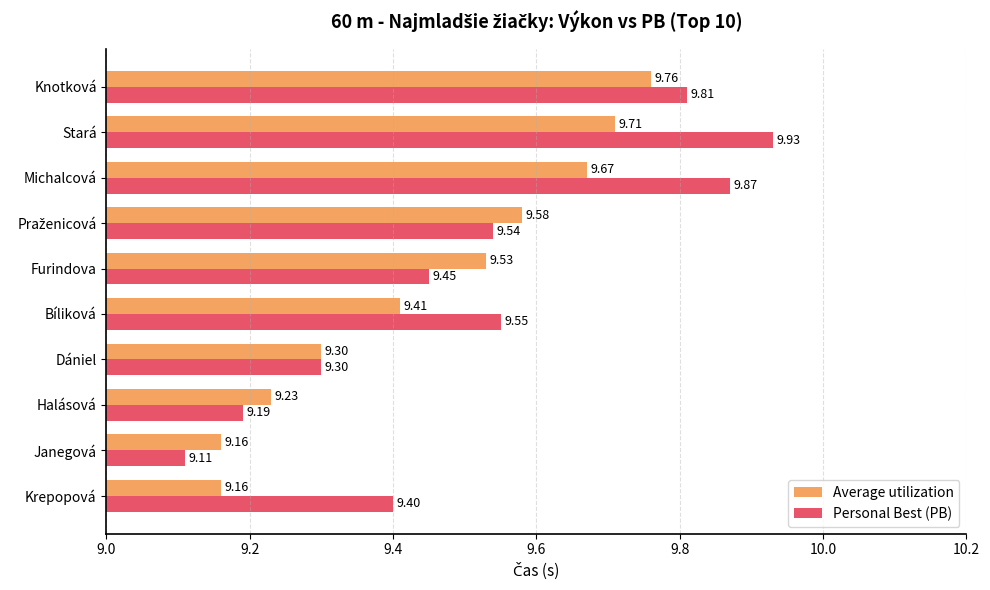

At which category is the sum across all series the highest?

Stará